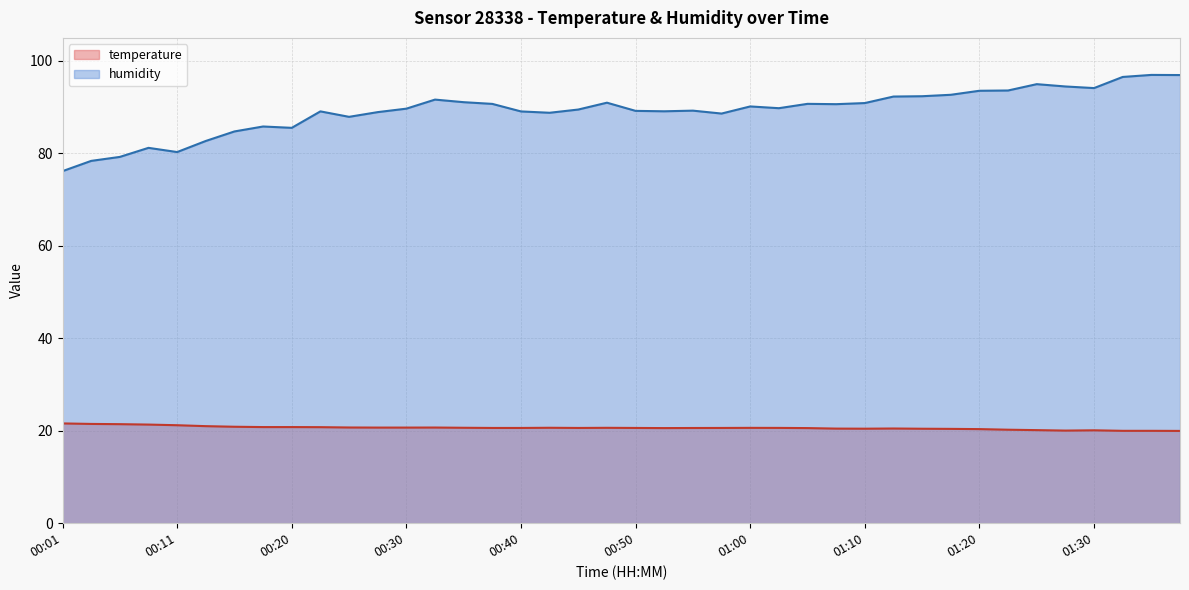

Which has a higher value, 01:10 or 00:03?

00:03